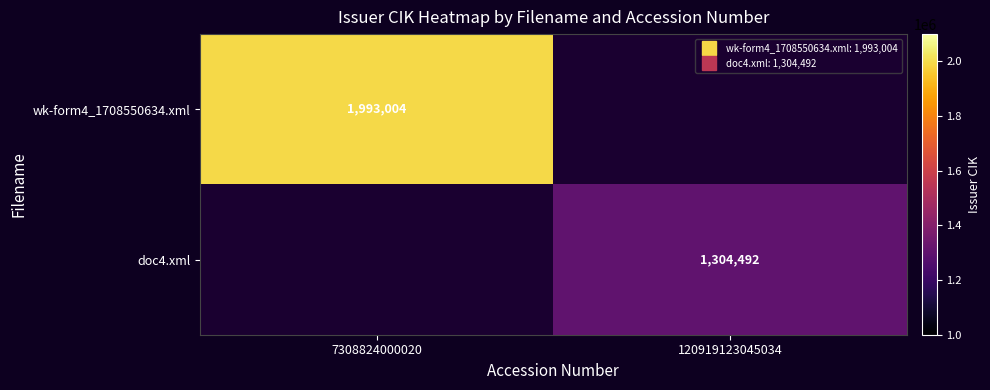

List the labels in order of wk-form4_1708550634.xml value, smallest first.

120919123045034, 7308824000020